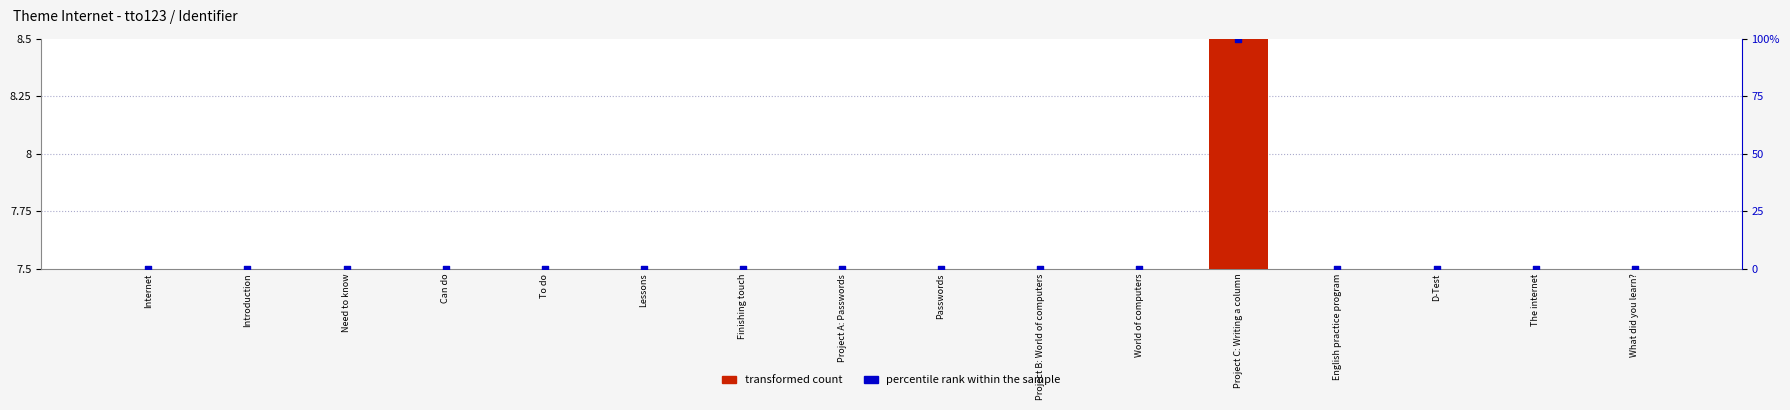

Which series reaches the minimum Y coordinate?

percentile rank within the sample